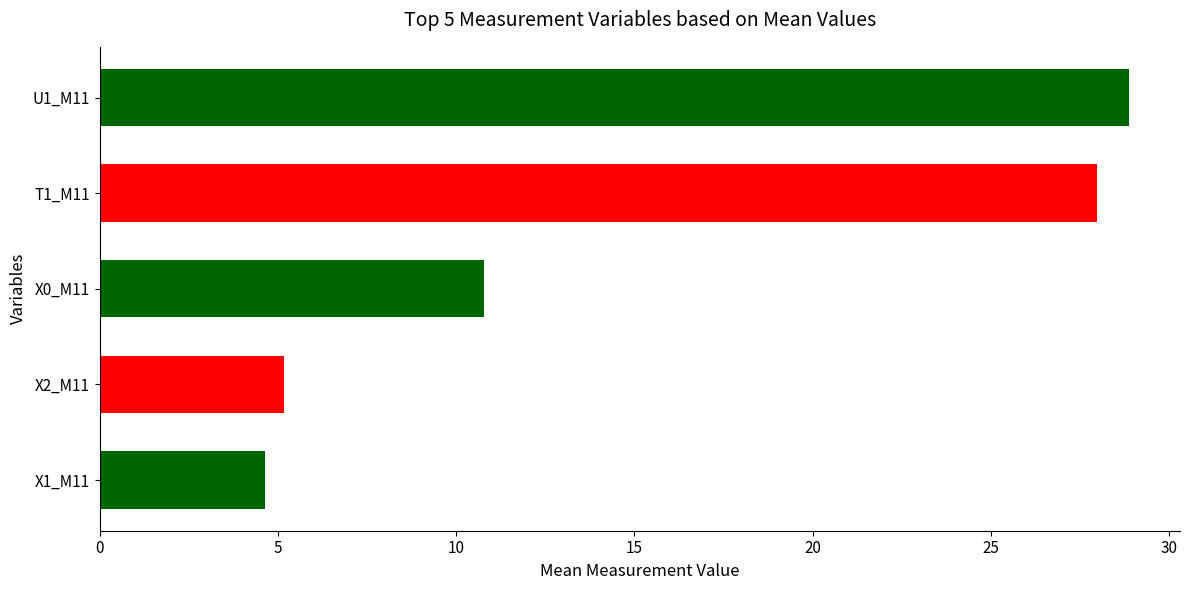

Which has a higher value, X0_M11 or X1_M11?

X0_M11